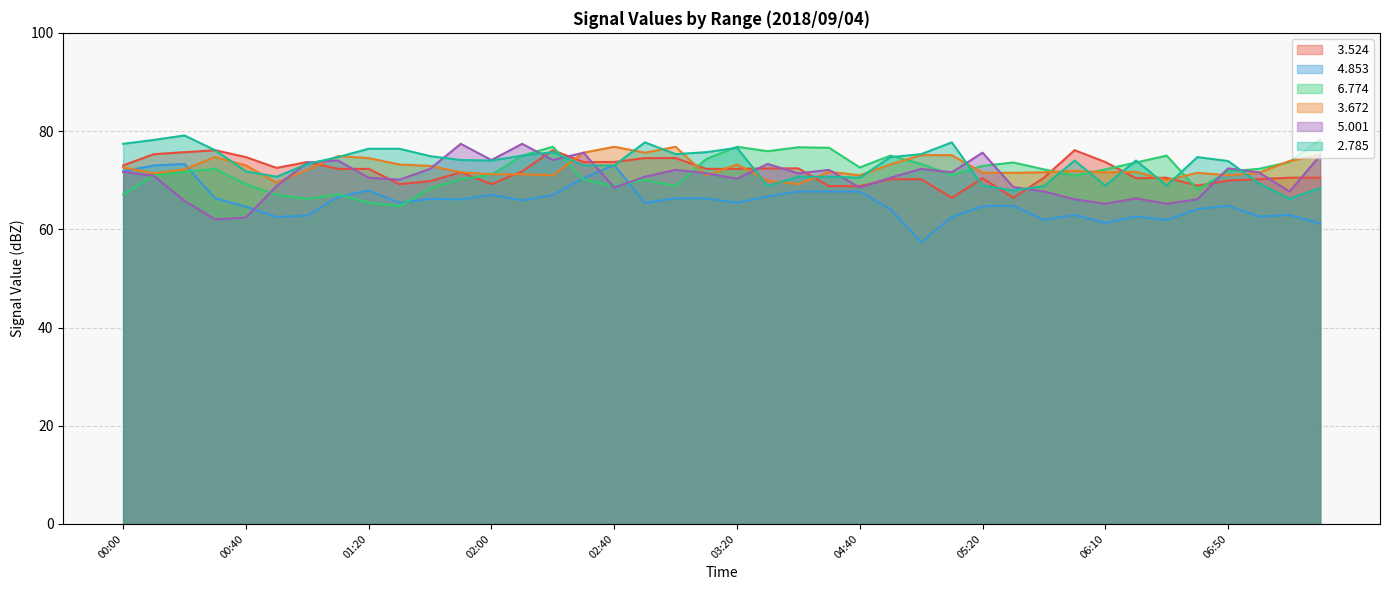

Reading left to right, list all the values displayed in this chart.

  3.524: 00:00=73.0	00:10=75.3	00:20=75.7	00:30=76.1	00:40=74.7	00:50=72.5	01:00=73.7	01:10=72.3	01:20=72.3	01:30=69.2	01:40=69.8	01:50=71.6	02:00=69.2	02:10=71.8	02:20=76.1	02:30=73.7	02:40=73.7	02:50=74.5	03:00=74.5	03:10=72.3	03:20=72.3	04:10=72.4	04:20=72.4	04:30=68.8	04:40=68.8	04:50=70.2	05:00=70.2	05:10=66.4	05:20=70.4	05:30=66.4	05:40=70.5	06:00=76.1	06:10=73.7	06:20=70.4	06:30=70.5	06:40=68.9	06:50=69.9	07:00=70.2	07:10=70.5	07:20=70.5
  4.853: 00:00=71.8	00:10=73.0	00:20=73.3	00:30=66.3	00:40=64.6	00:50=62.5	01:00=62.8	01:10=66.6	01:20=67.9	01:30=65.4	01:40=66.2	01:50=66.1	02:00=67.0	02:10=65.9	02:20=67.0	02:30=70.4	02:40=73.1	02:50=65.4	03:00=66.3	03:10=66.3	03:20=65.4	04:10=66.7	04:20=67.7	04:30=67.7	04:40=67.7	04:50=64.1	05:00=57.4	05:10=62.5	05:20=64.7	05:30=64.8	05:40=61.9	06:00=62.9	06:10=61.3	06:20=62.6	06:30=61.9	06:40=64.1	06:50=64.8	07:00=62.6	07:10=62.9	07:20=61.2
  6.774: 00:00=67.1	00:10=71.0	00:20=71.7	00:30=72.3	00:40=69.2	00:50=67.0	01:00=66.2	01:10=67.1	01:20=65.4	01:30=64.7	01:40=68.3	01:50=70.2	02:00=71.1	02:10=75.0	02:20=76.8	02:30=70.1	02:40=68.8	02:50=70.1	03:00=68.8	03:10=74.3	03:20=76.8	04:10=75.9	04:20=76.7	04:30=76.6	04:40=72.6	04:50=75.0	05:00=73.3	05:10=71.0	05:20=72.9	05:30=73.6	05:40=72.2	06:00=70.9	06:10=72.2	06:20=73.6	06:30=75.0	06:40=68.1	06:50=71.8	07:00=72.3	07:10=73.7	07:20=78.3
  3.672: 00:00=72.6	00:10=71.4	00:20=72.2	00:30=74.7	00:40=73.0	00:50=69.5	01:00=72.1	01:10=74.9	01:20=74.5	01:30=73.2	01:40=72.9	01:50=71.6	02:00=71.2	02:10=71.2	02:20=71.0	02:30=75.6	02:40=76.8	02:50=75.6	03:00=76.8	03:10=71.0	03:20=73.2	04:10=69.9	04:20=69.2	04:30=71.7	04:40=71.0	04:50=73.2	05:00=75.1	05:10=75.1	05:20=71.5	05:30=71.5	05:40=71.6	06:00=71.9	06:10=71.6	06:20=71.7	06:30=70.0	06:40=71.5	06:50=71.0	07:00=71.5	07:10=73.9	07:20=75.1
  5.001: 00:00=71.7	00:10=70.9	00:20=65.8	00:30=62.0	00:40=62.4	00:50=68.8	01:00=73.6	01:10=74.0	01:20=70.5	01:30=70.1	01:40=72.3	01:50=77.4	02:00=74.1	02:10=77.4	02:20=74.1	02:30=75.6	02:40=68.5	02:50=70.7	03:00=72.1	03:10=71.4	03:20=70.3	04:10=73.3	04:20=71.4	04:30=72.1	04:40=68.5	04:50=70.5	05:00=72.3	05:10=71.6	05:20=75.6	05:30=68.6	05:40=67.7	06:00=66.1	06:10=65.2	06:20=66.3	06:30=65.2	06:40=66.1	06:50=72.4	07:00=71.6	07:10=67.7	07:20=75.0
  2.785: 00:00=77.4	00:10=78.2	00:20=79.1	00:30=76.1	00:40=71.8	00:50=70.7	01:00=73.3	01:10=74.7	01:20=76.4	01:30=76.4	01:40=74.9	01:50=74.1	02:00=74.0	02:10=75.0	02:20=75.7	02:30=73.0	02:40=73.0	02:50=77.7	03:00=75.3	03:10=75.7	03:20=76.6	04:10=68.8	04:20=70.7	04:30=70.7	04:40=70.5	04:50=74.7	05:00=75.3	05:10=77.7	05:20=68.9	05:30=67.9	05:40=68.8	06:00=74.0	06:10=68.9	06:20=74.0	06:30=68.9	06:40=74.7	06:50=73.9	07:00=69.4	07:10=66.2	07:20=68.4